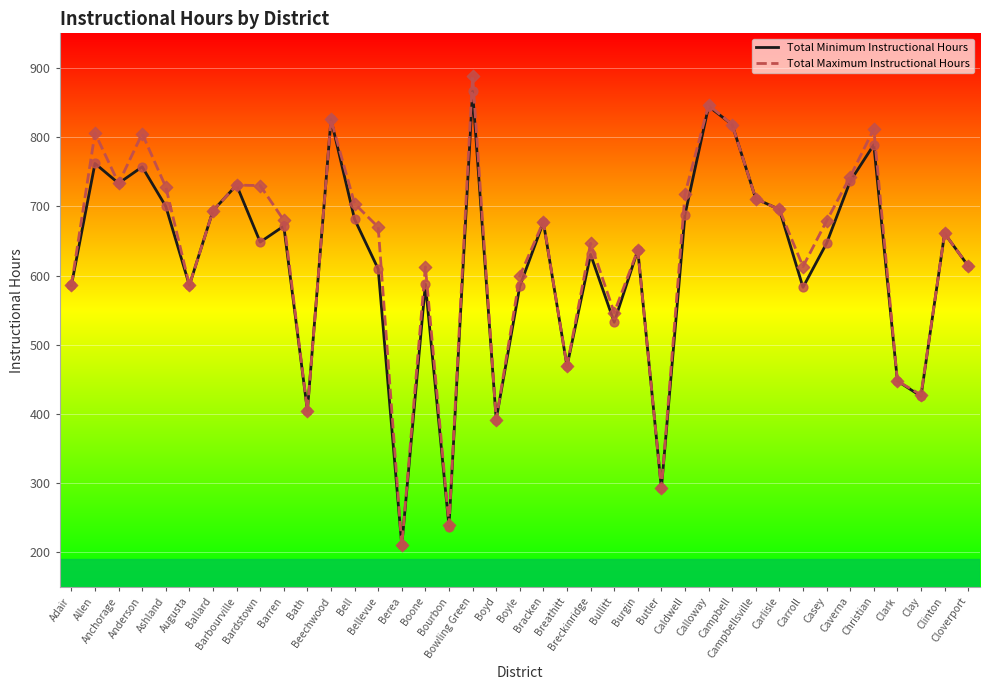

Which series has the largest range (max minus min)?

Total Maximum Instructional Hours